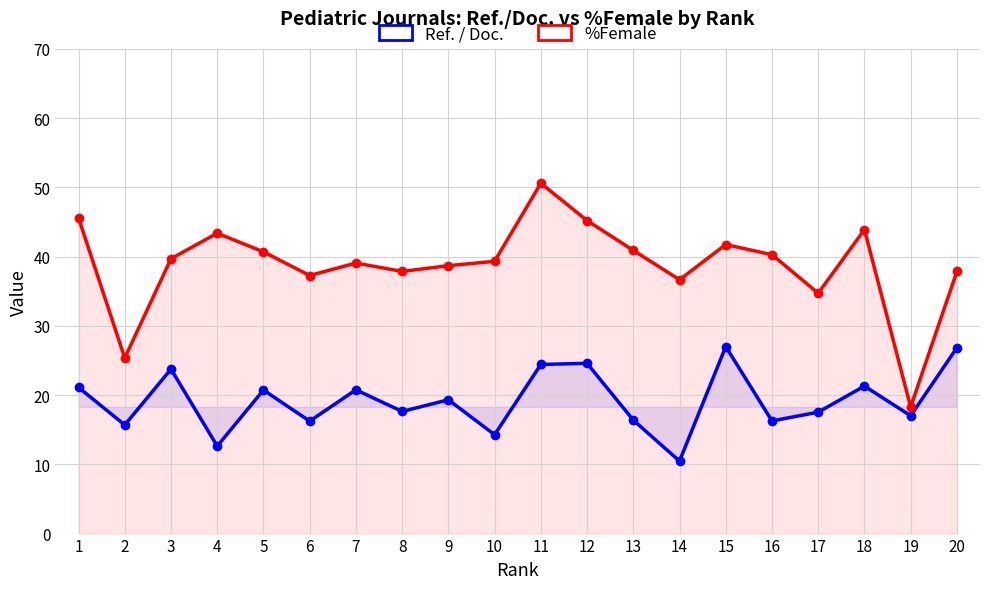

What is the total value across all series at 7?

59.8